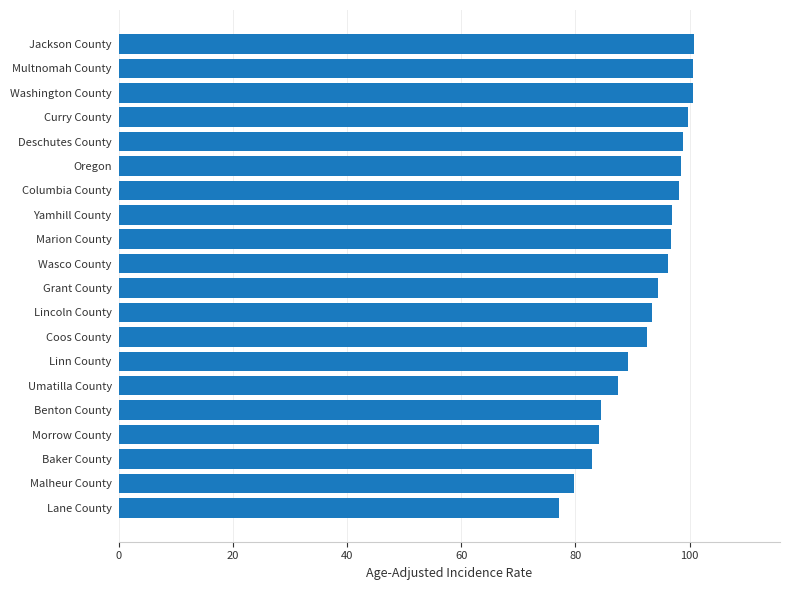

Read the value at Jackson County.

100.7